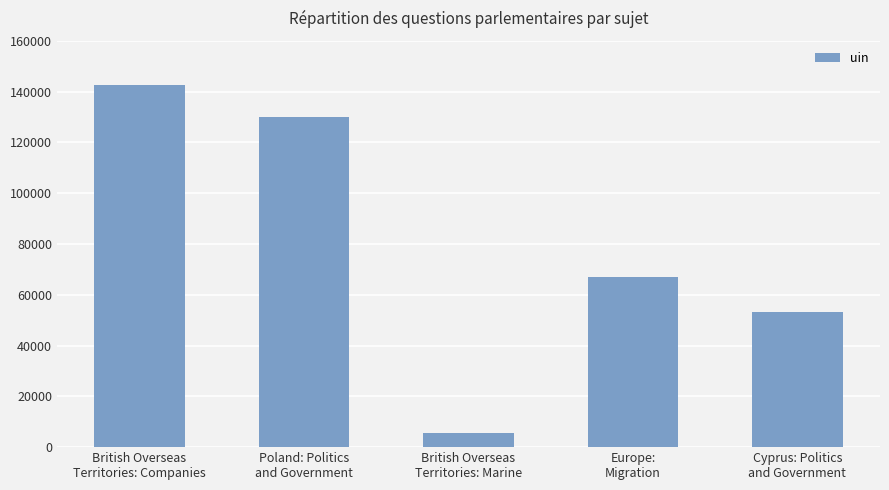

Which label corresponds to the smallest value in the chart?

British Overseas
Territories: Marine